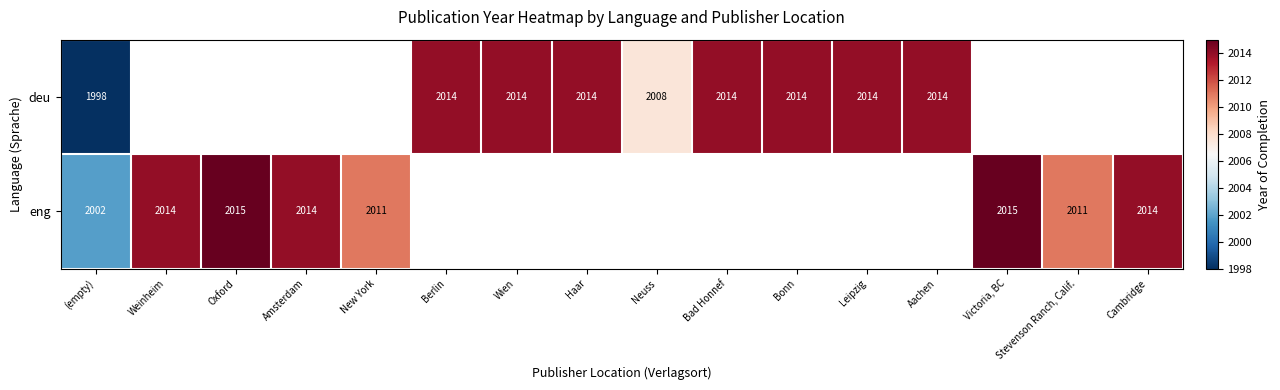

The value of eng at Cambridge is 2014. True or false?

True